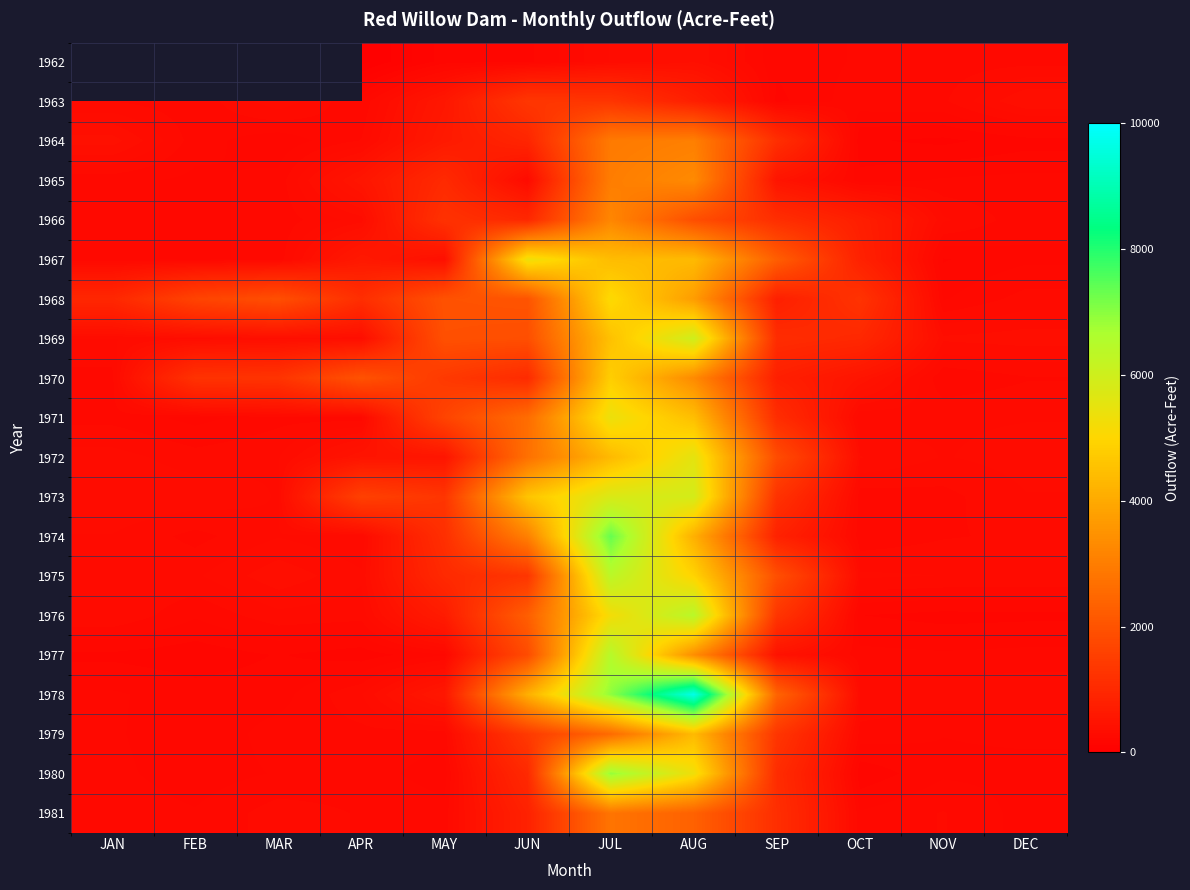

Which has a higher value, APR or JAN?

JAN